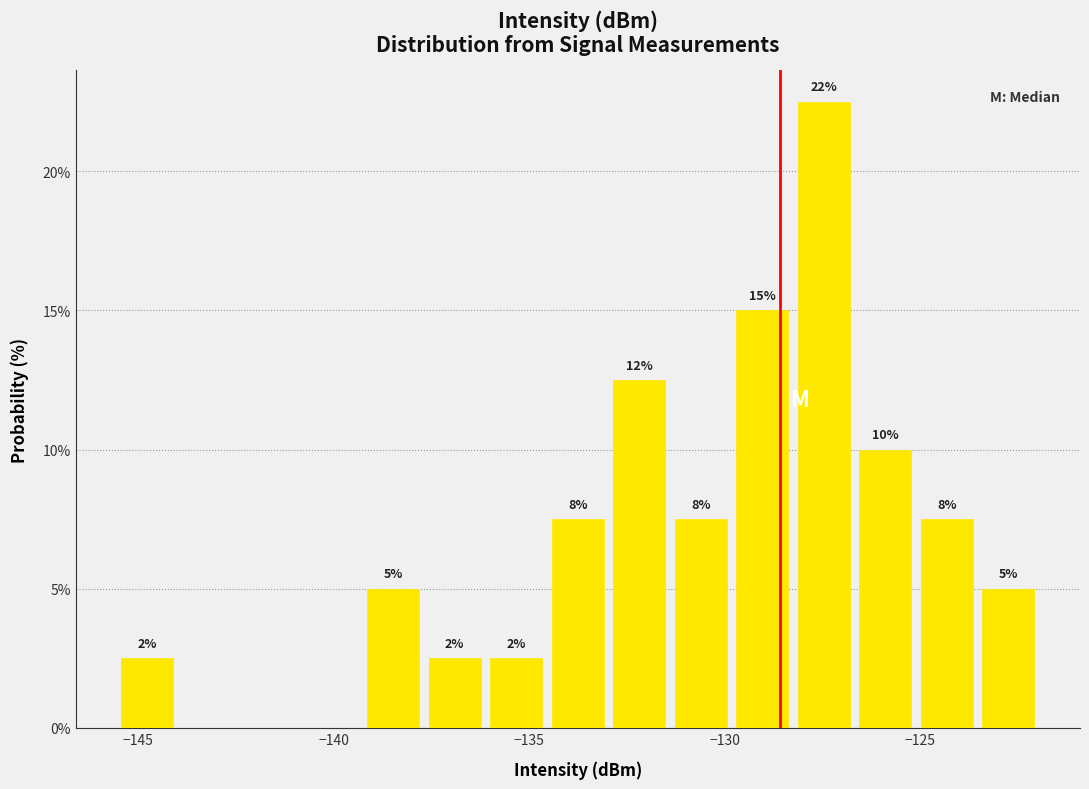

Read against the x-axis, roughly where is the centre of the tallest bar?

-127.5